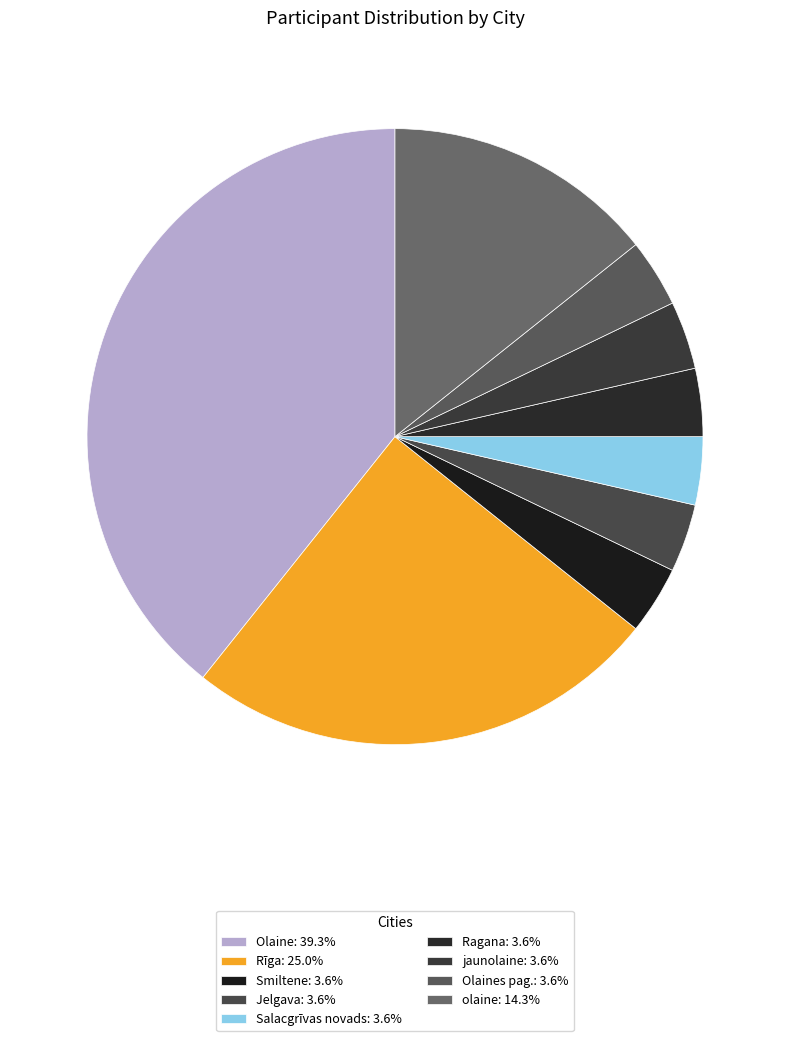

How many slices are in this pie chart?

9